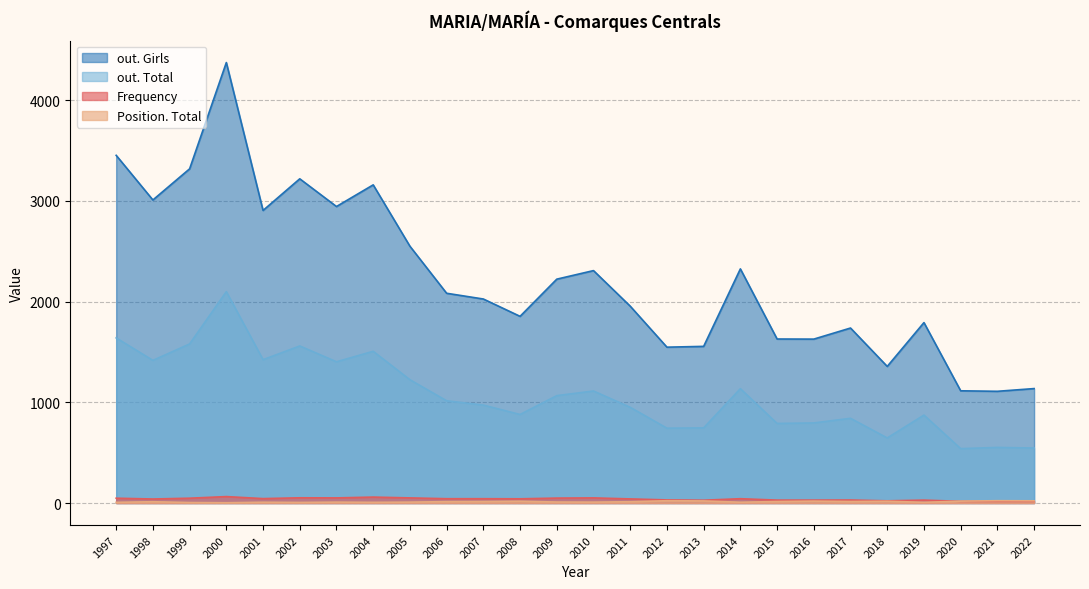

The value of out. Girls at 2021 is 1109. True or false?

True